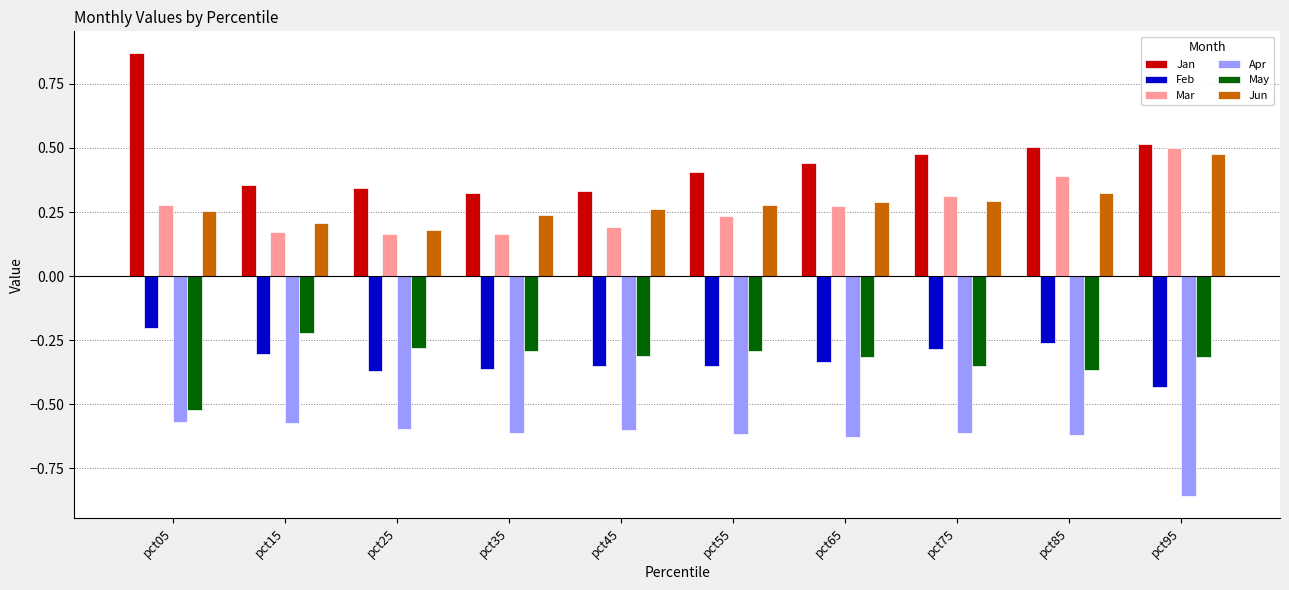

At pct35, list the series in order from largest to smallest.

Jan, Jun, Mar, May, Feb, Apr